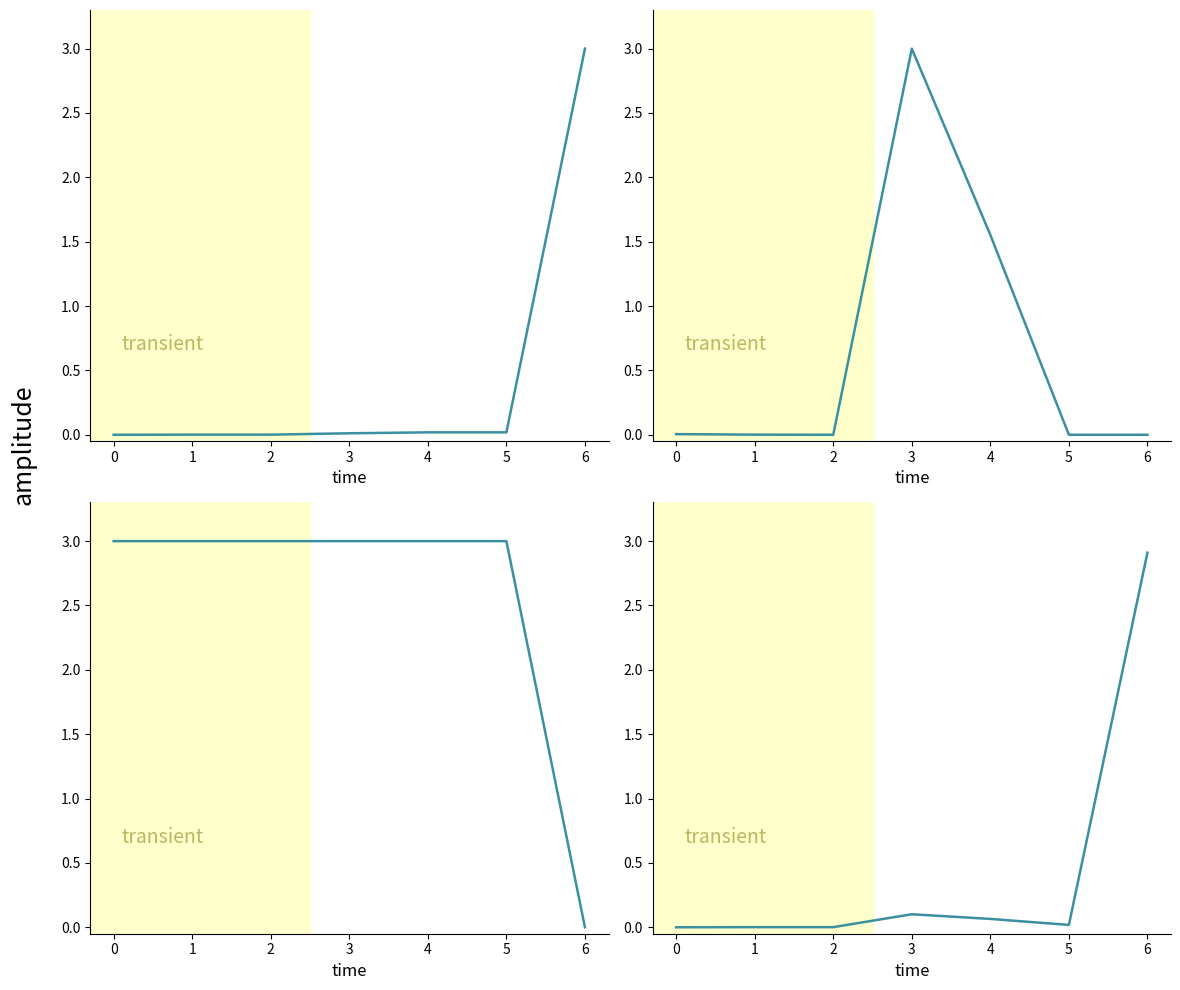

Which series has the largest total across all categories?

Fee (normalized)